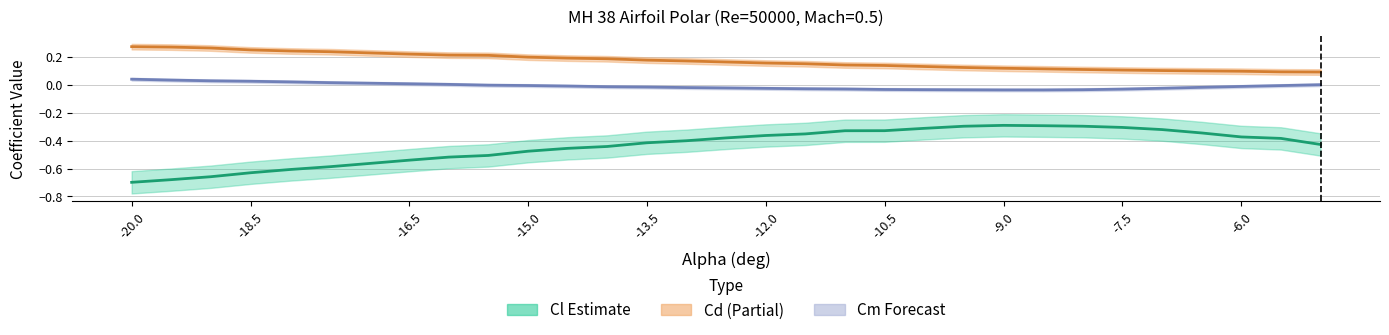

What are all the series names shown in the legend?

Cl, Cd, Cm